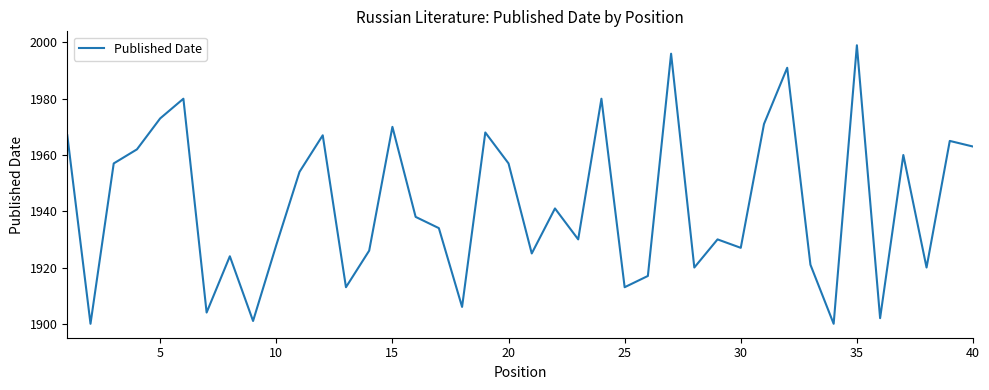

What is the minimum value shown in the chart?

1900